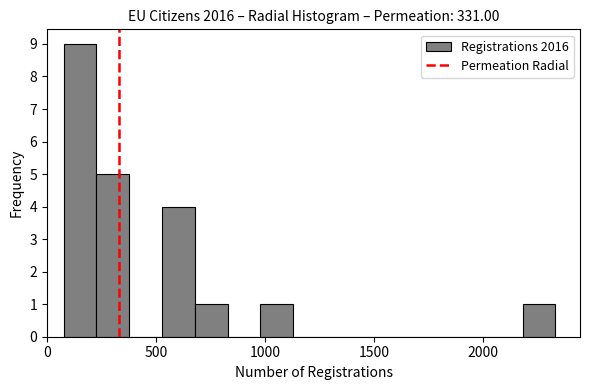

Read against the x-axis, roughly where is the centre of the tallest bar?

150